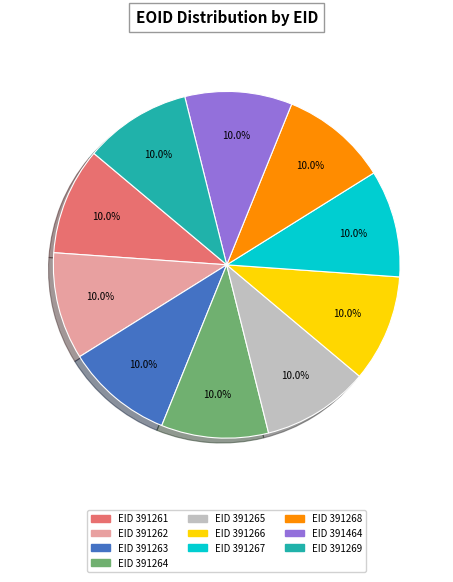

Is there a majority slice in this chart?

No